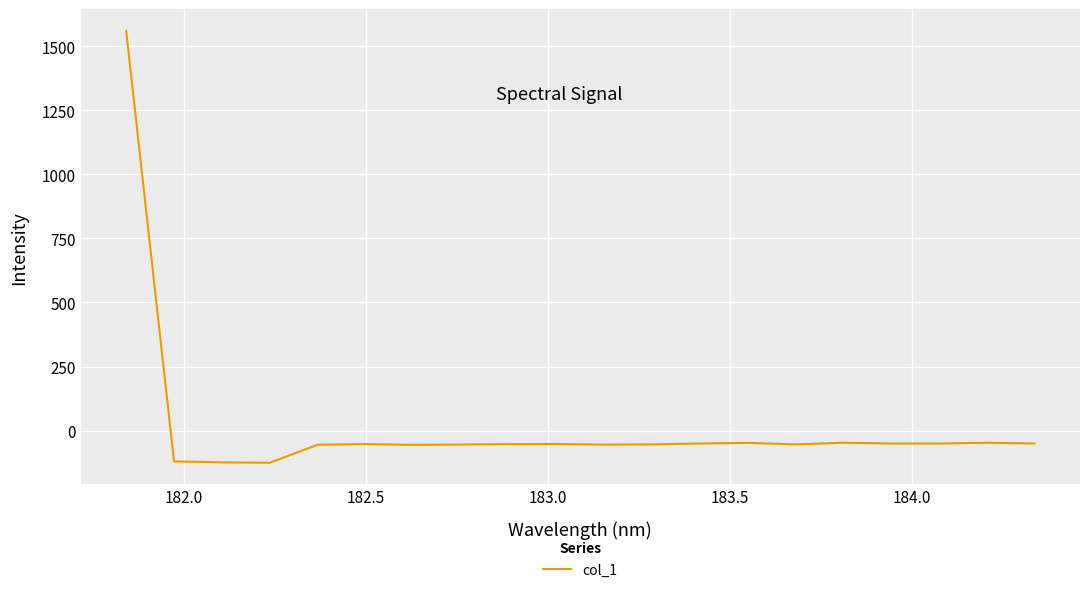

What is the difference between the maximum and minimum values?

1686.0